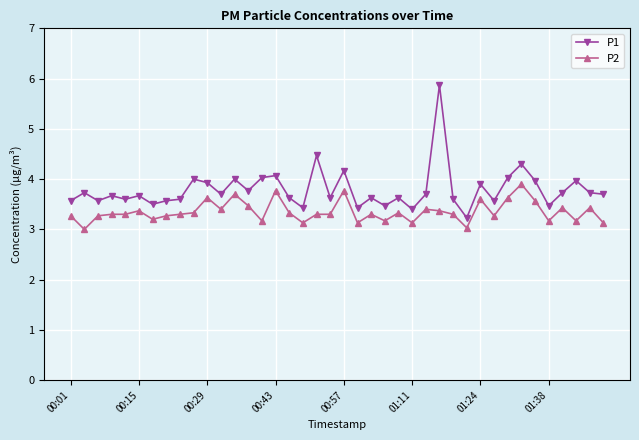

True or false: P1 and P2 cross at least once.

False